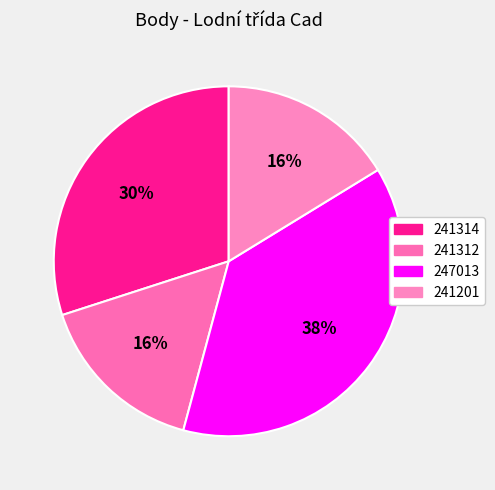

How many segments does this pie chart have?

4